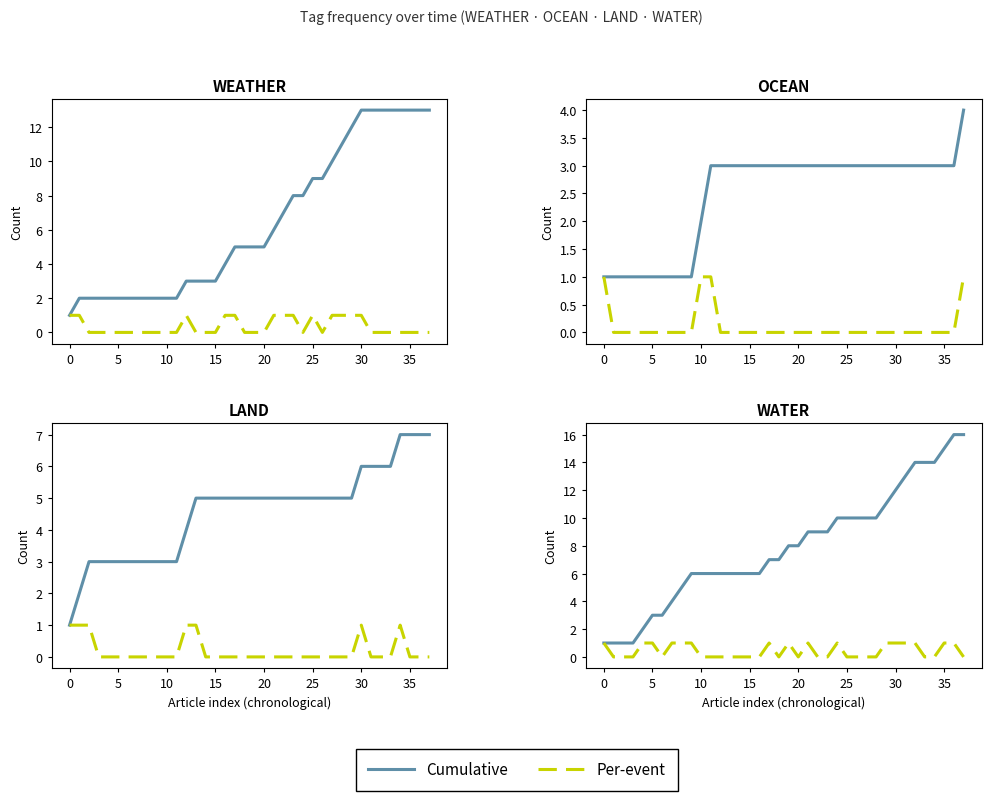

How many series are shown in this chart?

2